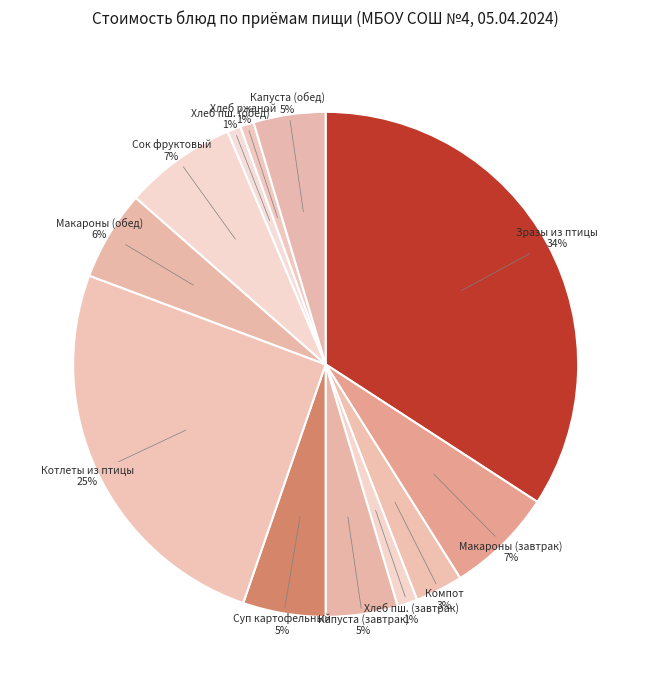

What is the largest slice in the pie chart?

Зразы из птицы